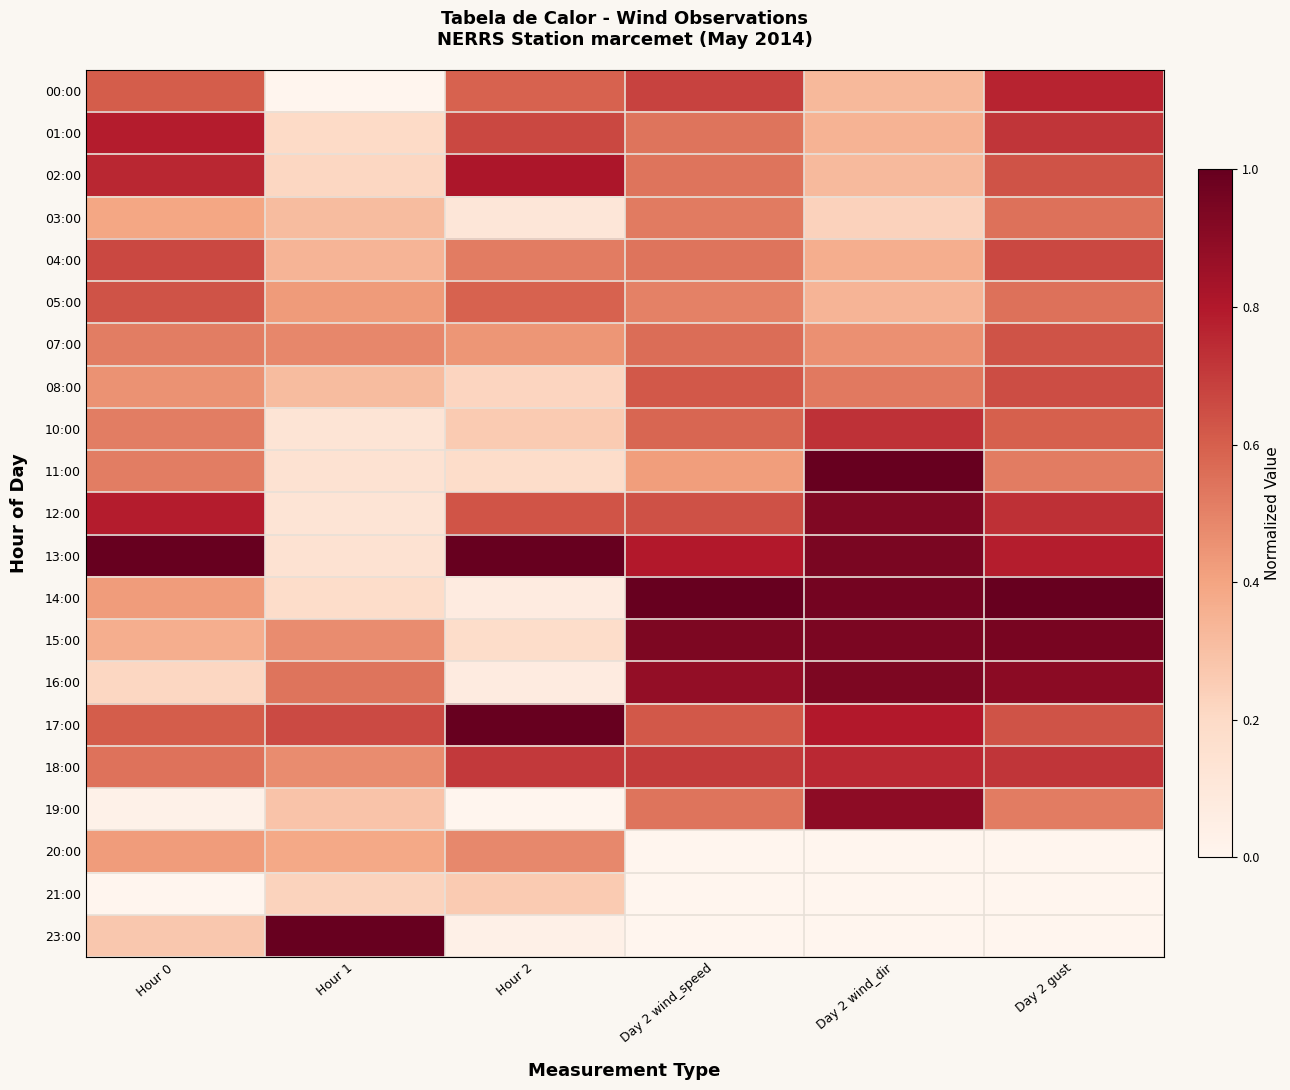

Reading left to right, transcribe all the data shown in this chart.

00:00: Hour 0=0.6	Hour 1=0.0	Hour 2=0.6	Day 2 wind_speed=0.7	Day 2 wind_dir=0.3	Day 2 gust=0.8
01:00: Hour 0=0.8	Hour 1=0.2	Hour 2=0.7	Day 2 wind_speed=0.5	Day 2 wind_dir=0.3	Day 2 gust=0.7
02:00: Hour 0=0.8	Hour 1=0.2	Hour 2=0.8	Day 2 wind_speed=0.5	Day 2 wind_dir=0.3	Day 2 gust=0.6
03:00: Hour 0=0.4	Hour 1=0.3	Hour 2=0.1	Day 2 wind_speed=0.5	Day 2 wind_dir=0.2	Day 2 gust=0.5
04:00: Hour 0=0.7	Hour 1=0.3	Hour 2=0.5	Day 2 wind_speed=0.5	Day 2 wind_dir=0.4	Day 2 gust=0.7
05:00: Hour 0=0.6	Hour 1=0.4	Hour 2=0.6	Day 2 wind_speed=0.5	Day 2 wind_dir=0.3	Day 2 gust=0.5
07:00: Hour 0=0.5	Hour 1=0.5	Hour 2=0.4	Day 2 wind_speed=0.6	Day 2 wind_dir=0.5	Day 2 gust=0.6
08:00: Hour 0=0.5	Hour 1=0.3	Hour 2=0.2	Day 2 wind_speed=0.6	Day 2 wind_dir=0.5	Day 2 gust=0.7
10:00: Hour 0=0.5	Hour 1=0.1	Hour 2=0.3	Day 2 wind_speed=0.6	Day 2 wind_dir=0.7	Day 2 gust=0.6
11:00: Hour 0=0.5	Hour 1=0.1	Hour 2=0.2	Day 2 wind_speed=0.4	Day 2 wind_dir=1.0	Day 2 gust=0.5
12:00: Hour 0=0.8	Hour 1=0.1	Hour 2=0.6	Day 2 wind_speed=0.6	Day 2 wind_dir=0.9	Day 2 gust=0.7
13:00: Hour 0=1.0	Hour 1=0.1	Hour 2=1.0	Day 2 wind_speed=0.8	Day 2 wind_dir=0.9	Day 2 gust=0.8
14:00: Hour 0=0.4	Hour 1=0.2	Hour 2=0.1	Day 2 wind_speed=1.0	Day 2 wind_dir=1.0	Day 2 gust=1.0
15:00: Hour 0=0.4	Hour 1=0.5	Hour 2=0.2	Day 2 wind_speed=0.9	Day 2 wind_dir=0.9	Day 2 gust=1.0
16:00: Hour 0=0.2	Hour 1=0.5	Hour 2=0.1	Day 2 wind_speed=0.9	Day 2 wind_dir=0.9	Day 2 gust=0.9
17:00: Hour 0=0.6	Hour 1=0.7	Hour 2=1.0	Day 2 wind_speed=0.6	Day 2 wind_dir=0.8	Day 2 gust=0.6
18:00: Hour 0=0.5	Hour 1=0.5	Hour 2=0.7	Day 2 wind_speed=0.7	Day 2 wind_dir=0.8	Day 2 gust=0.7
19:00: Hour 0=0.0	Hour 1=0.3	Hour 2=0.0	Day 2 wind_speed=0.5	Day 2 wind_dir=0.9	Day 2 gust=0.5
20:00: Hour 0=0.4	Hour 1=0.4	Hour 2=0.5	Day 2 wind_speed=0.0	Day 2 wind_dir=0.0	Day 2 gust=0.0
21:00: Hour 0=0.0	Hour 1=0.2	Hour 2=0.3	Day 2 wind_speed=0.0	Day 2 wind_dir=0.0	Day 2 gust=0.0
23:00: Hour 0=0.3	Hour 1=1.0	Hour 2=0.0	Day 2 wind_speed=0.0	Day 2 wind_dir=0.0	Day 2 gust=0.0